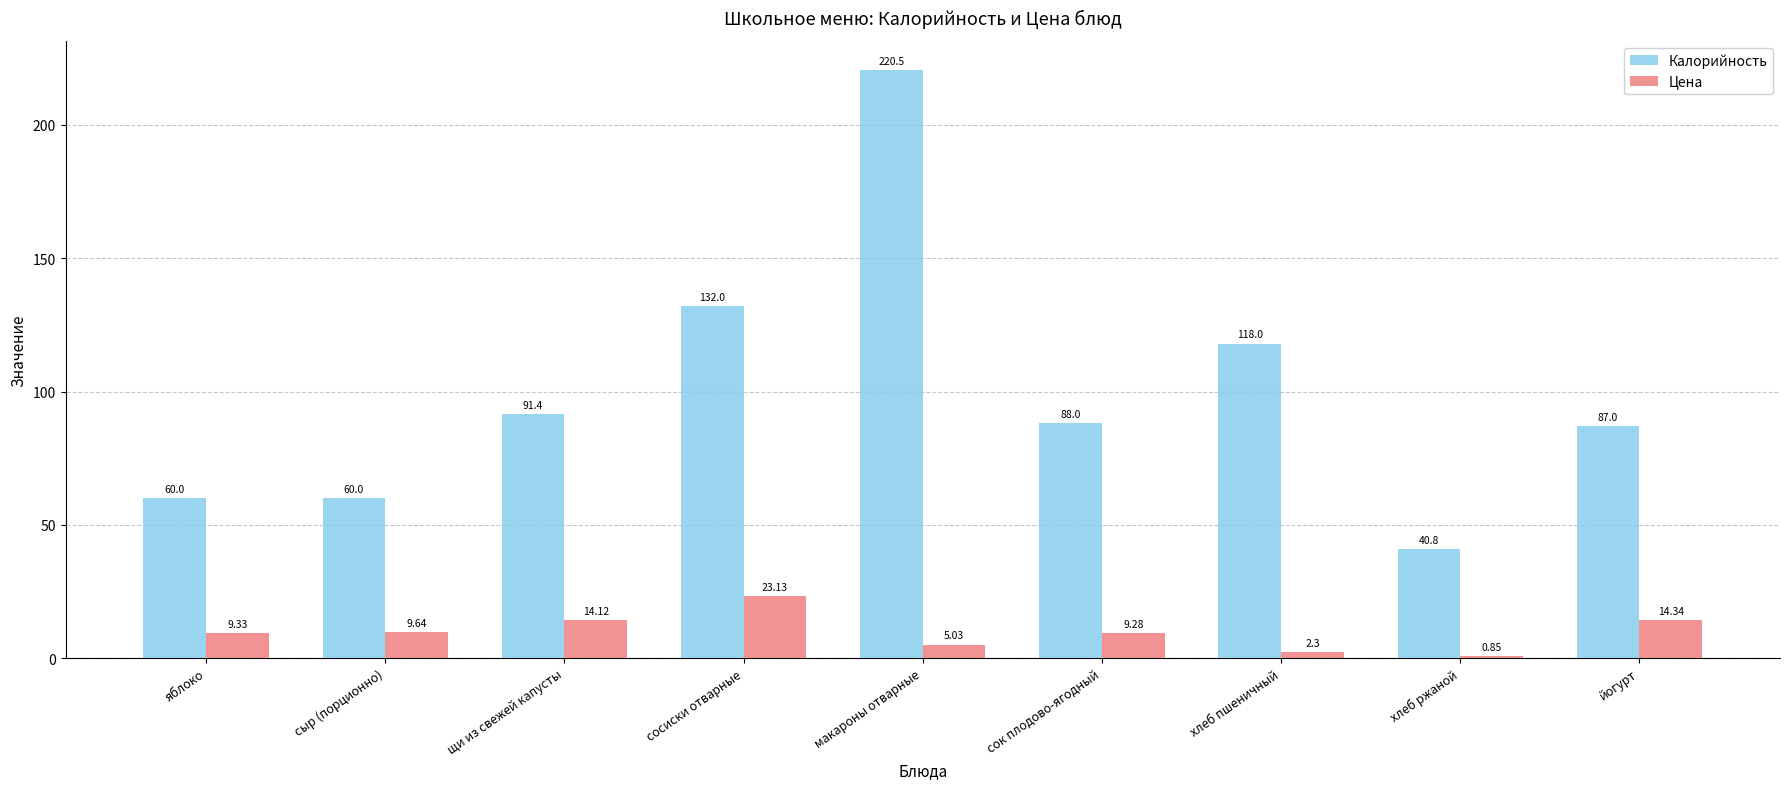

Which series has the largest range (max minus min)?

Калорийность